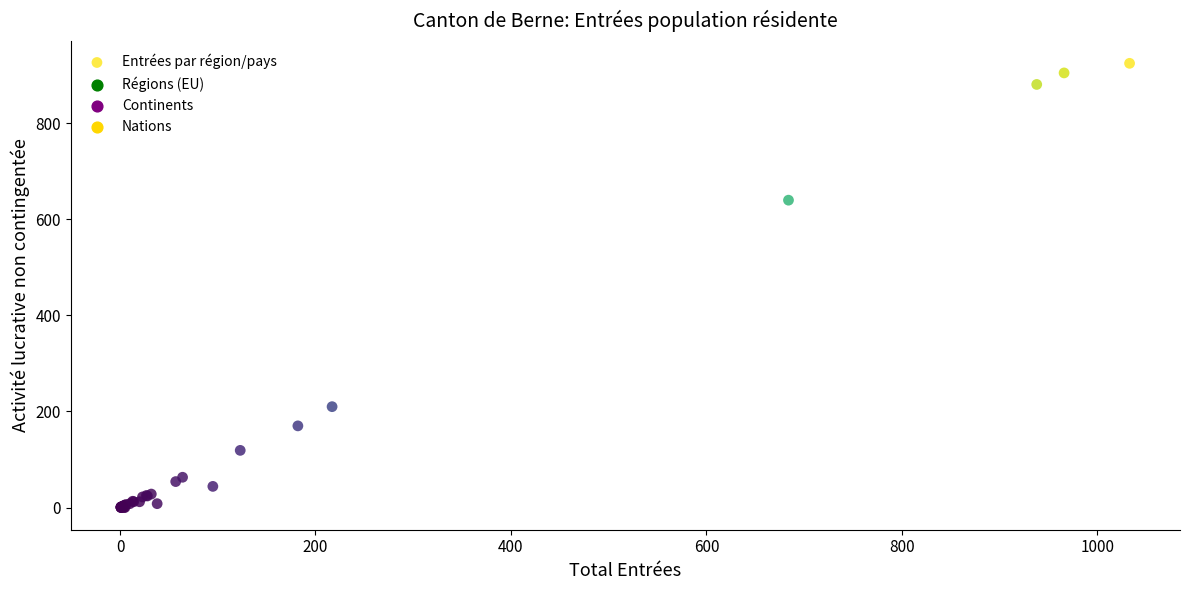

What Y value in the scatter plot is closest to 462?

640